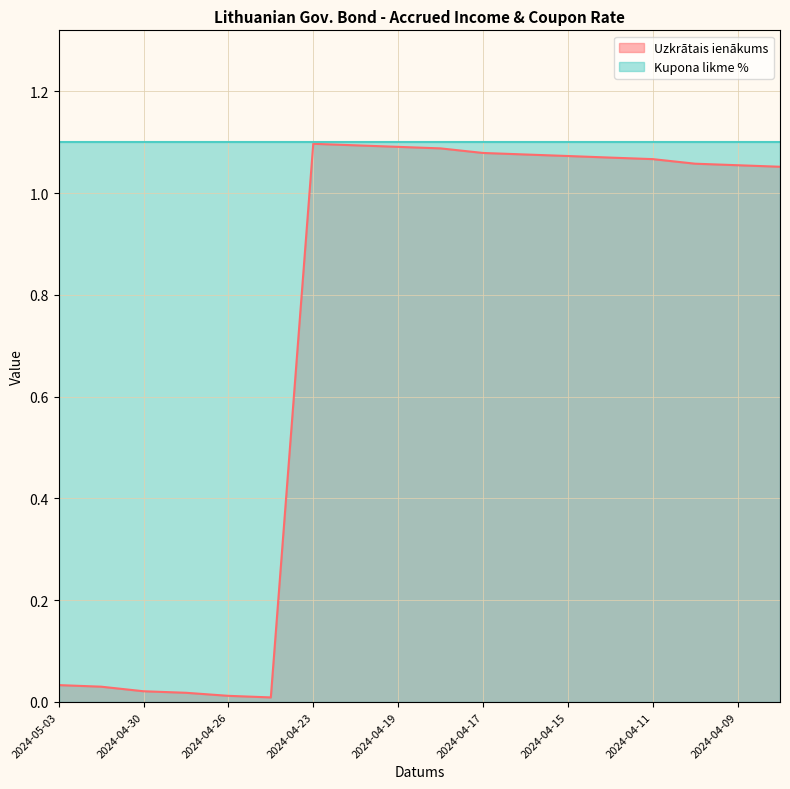

List the labels in order of value, smallest first.

2024-04-25, 2024-04-26, 2024-04-29, 2024-04-30, 2024-05-02, 2024-05-03, 2024-04-08, 2024-04-09, 2024-04-10, 2024-04-11, 2024-04-12, 2024-04-15, 2024-04-16, 2024-04-17, 2024-04-18, 2024-04-19, 2024-04-22, 2024-04-23